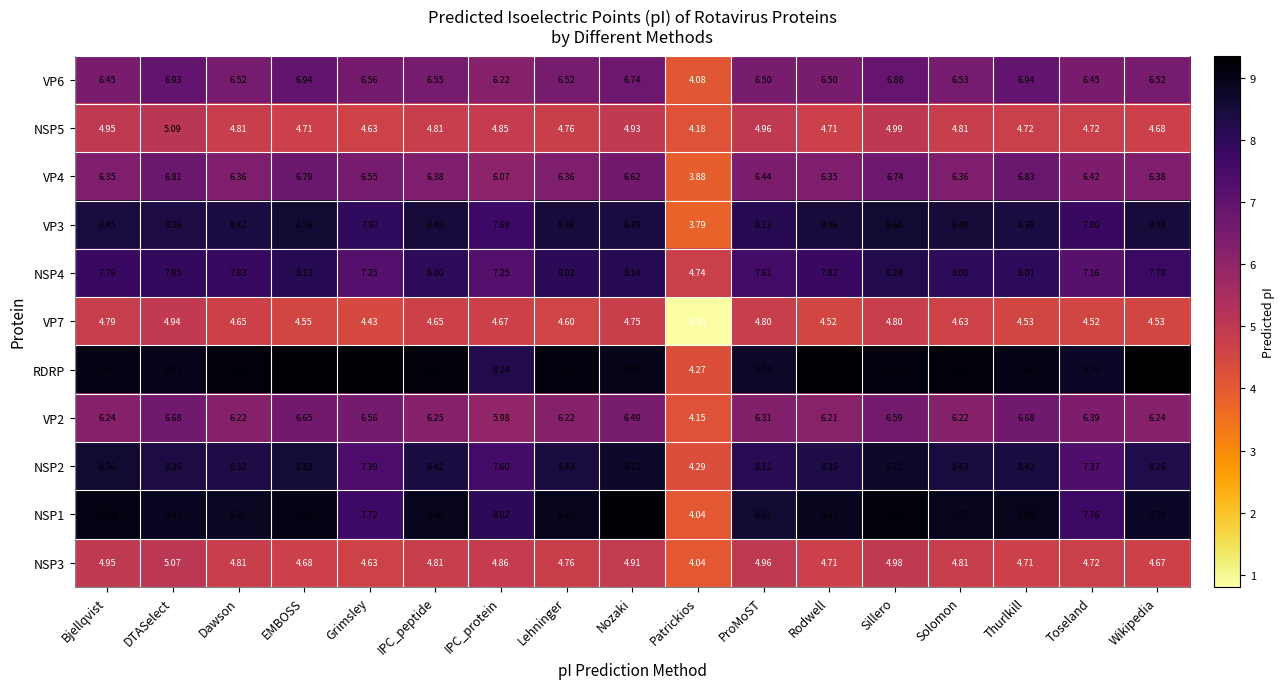

At which category does the chart reach its peak across all series?

Wikipedia